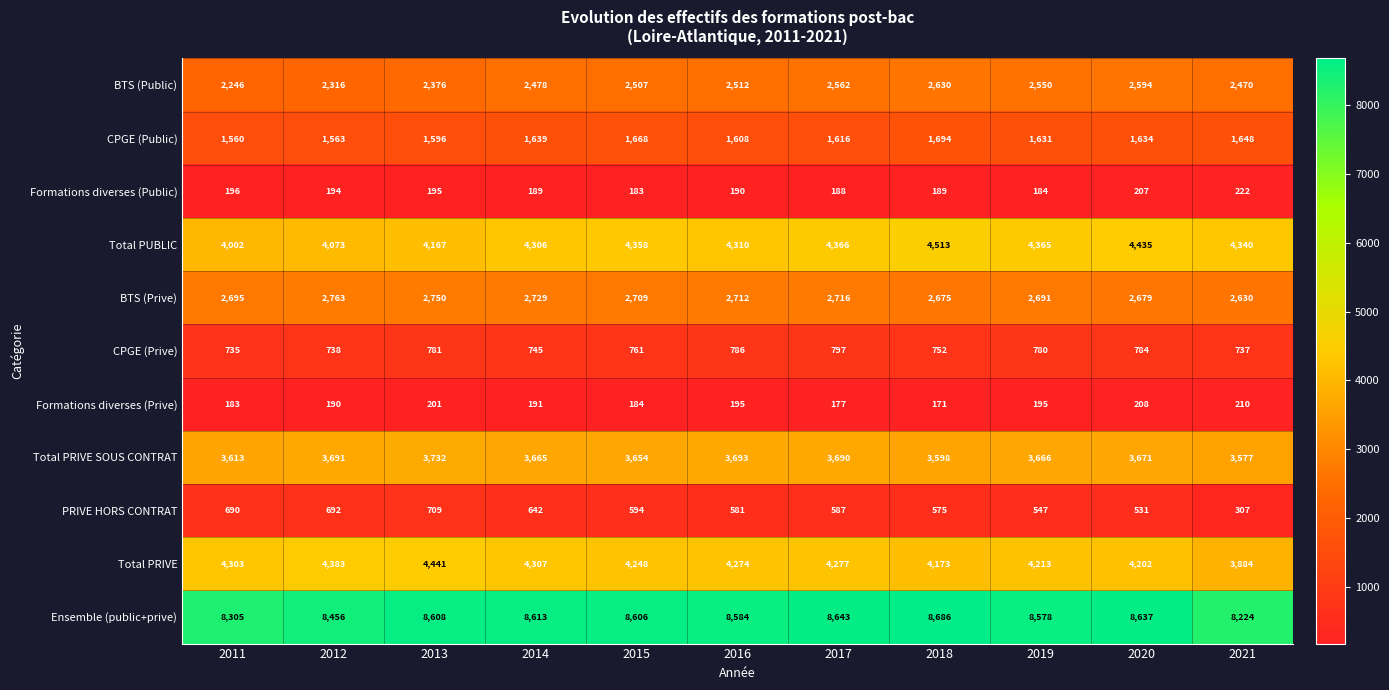

The value of CPGE (Prive) at 2020 is 1315. True or false?

False